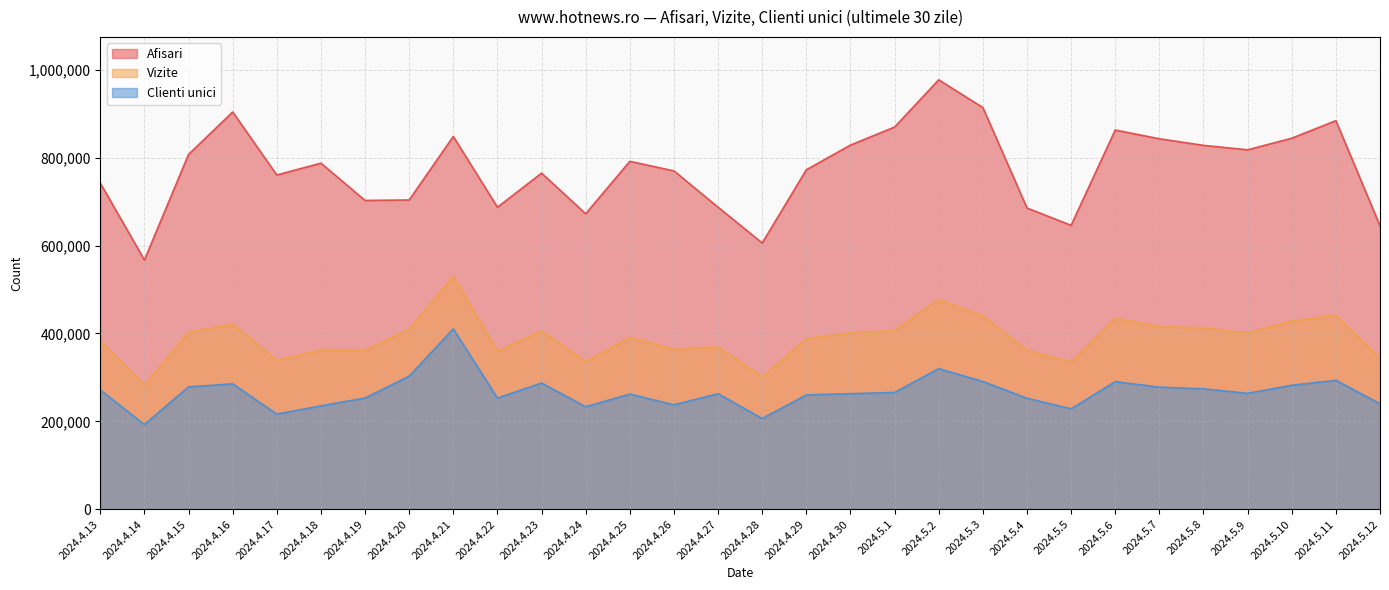

Between 2024.5.11 and 2024.5.1, which is larger?

2024.5.11